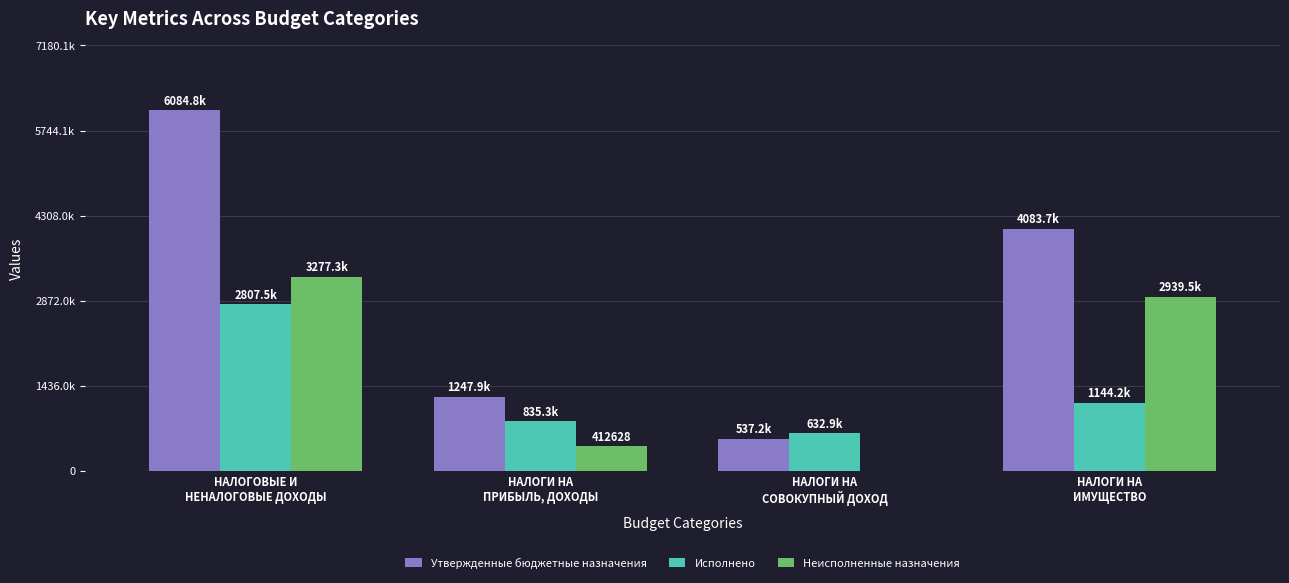

What is the label of the 2nd bar from the left?

НАЛОГИ НА
ПРИБЫЛЬ, ДОХОДЫ